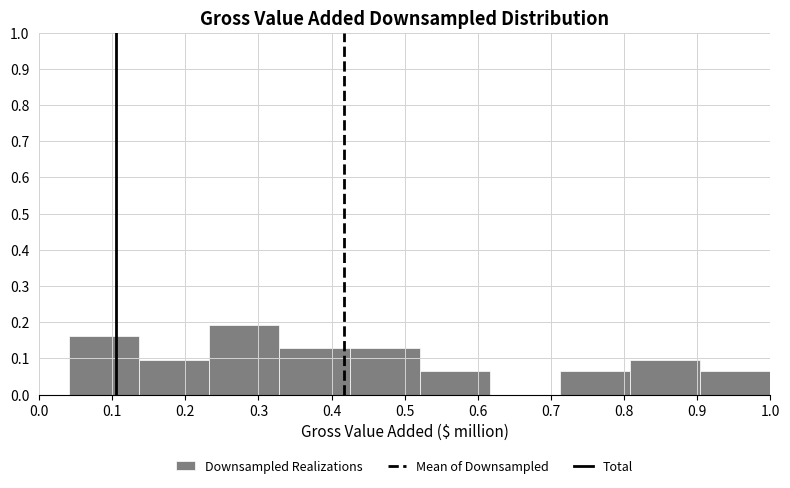

Reading left to right, transcribe this chart: for each bar, give the range it covers on the x-axis and its height. Neither the bar edges nor the heights are printed on the chart, so give them approximately, as read against the axes.

0.04 to 0.14: 0.16
0.14 to 0.23: 0.10
0.23 to 0.33: 0.19
0.33 to 0.42: 0.13
0.42 to 0.52: 0.13
0.52 to 0.62: 0.06
0.62 to 0.71: 0
0.71 to 0.81: 0.06
0.81 to 0.90: 0.10
0.90 to 1.00: 0.06